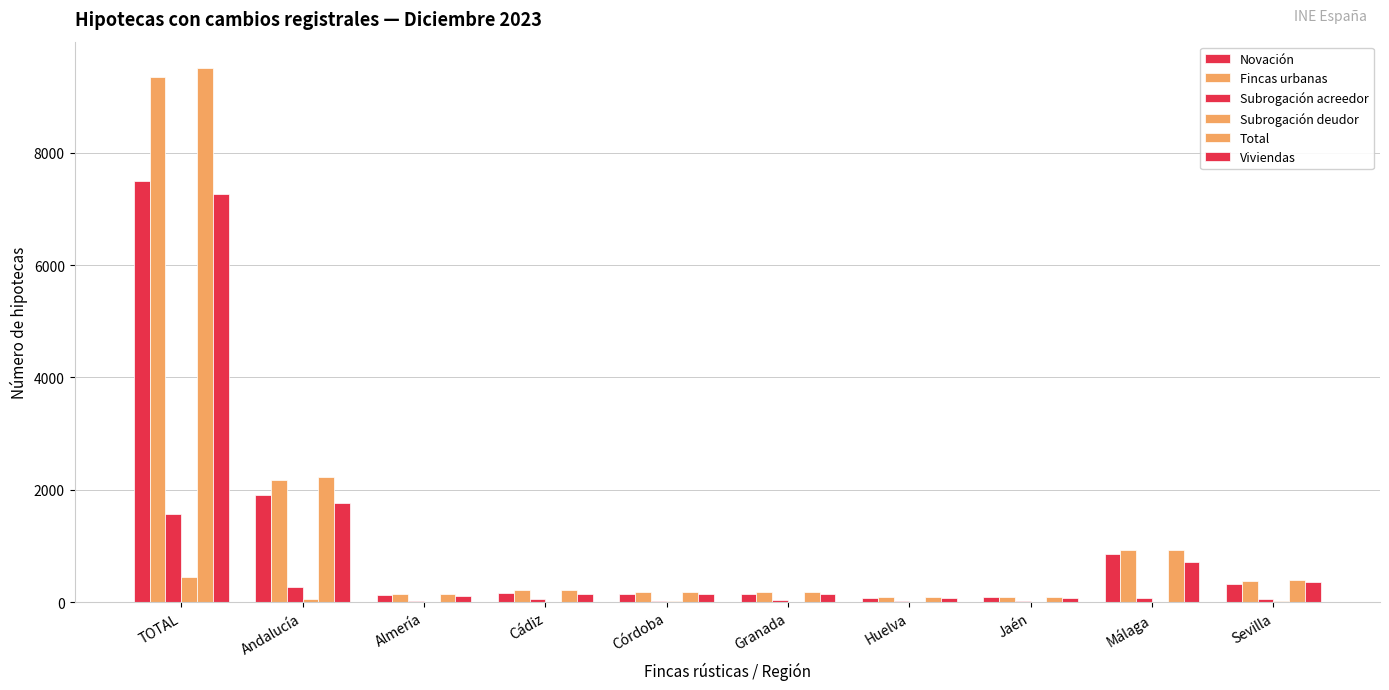

At how many categories does at least one series exceed 5740?

1